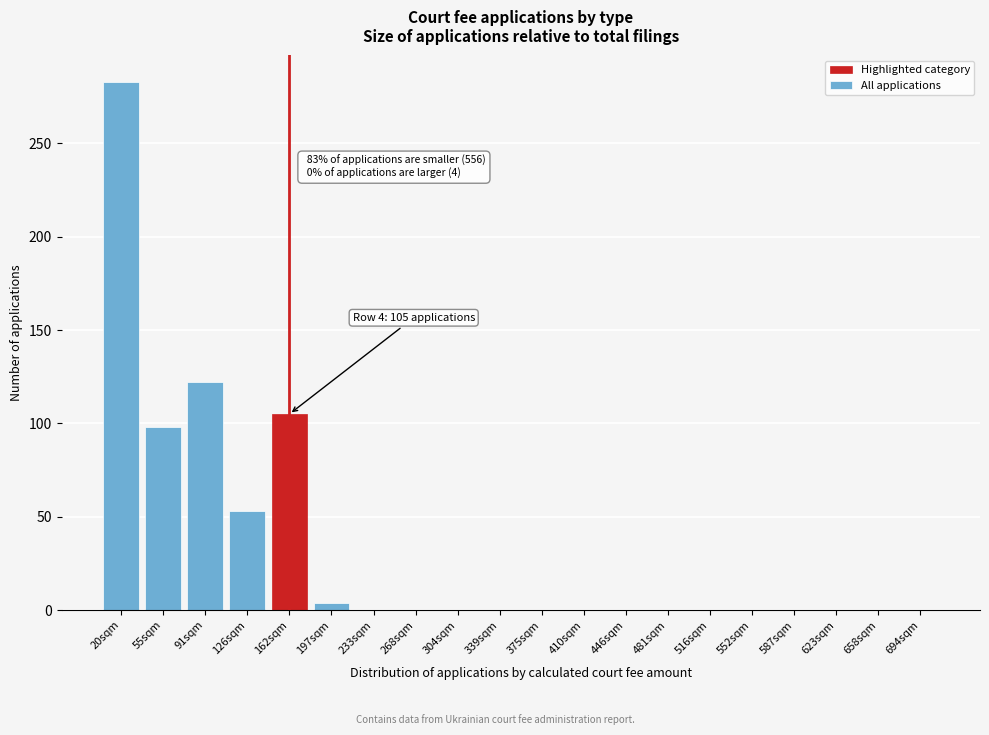

Reading left to right, list all the values displayed in this chart.

20sqm=283	55sqm=98	91sqm=122	126sqm=53	162sqm=105	197sqm=4	233sqm=0	268sqm=0	304sqm=0	339sqm=0	375sqm=0	410sqm=0	446sqm=0	481sqm=0	516sqm=0	552sqm=0	587sqm=0	623sqm=0	658sqm=0	694sqm=0